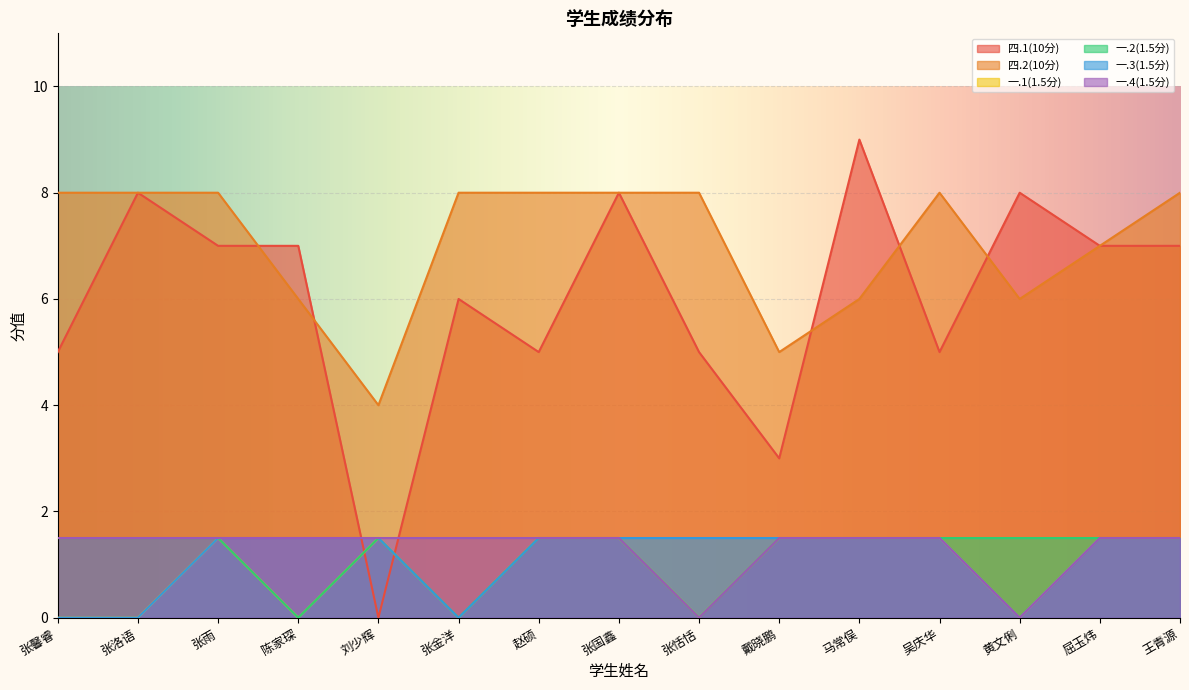

What is the difference between the highest and lowest values at 张洛语?

8.0